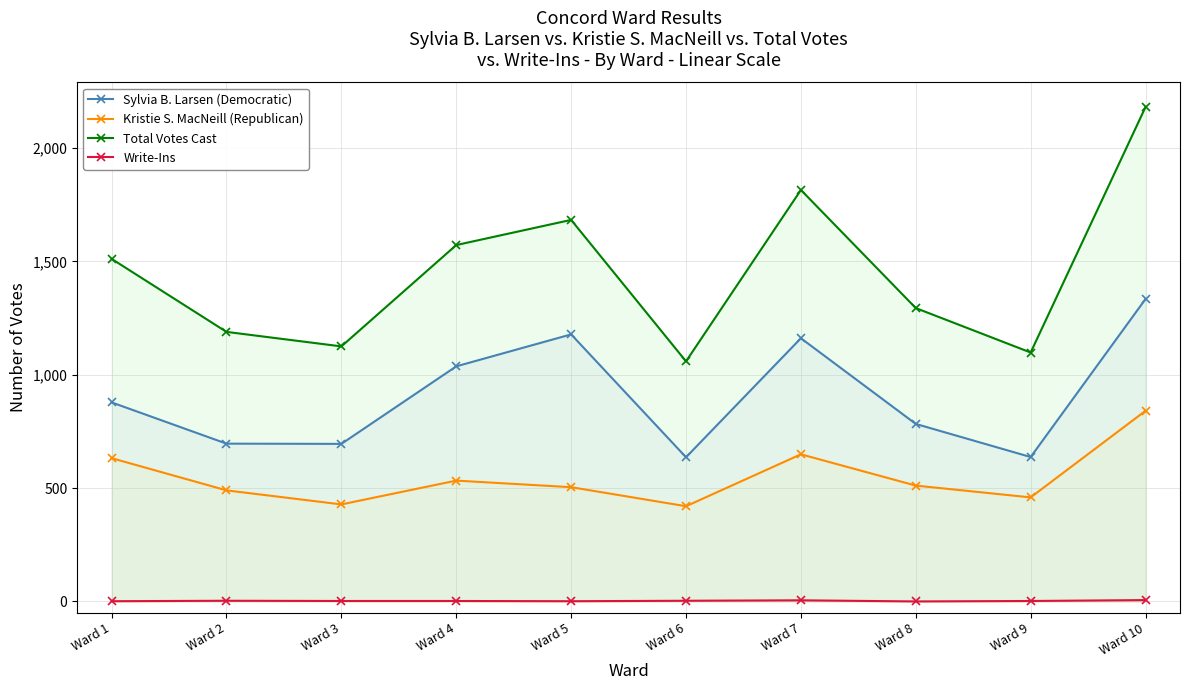

What is the sum of the Kristie S. MacNeill (Republican) values at Ward 3 and Ward 6?

848